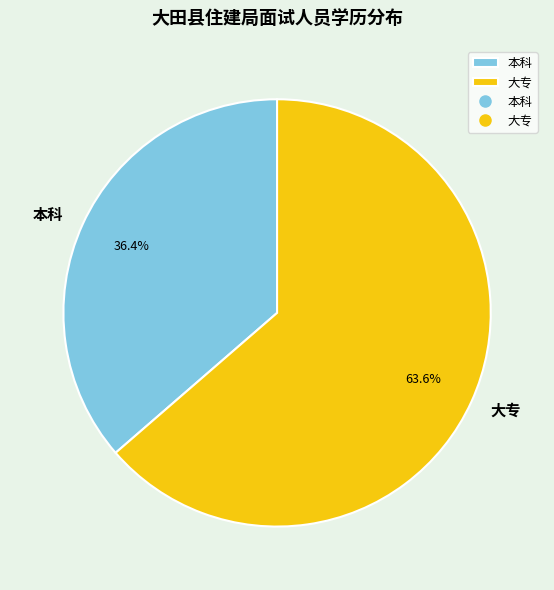

How many segments does this pie chart have?

2